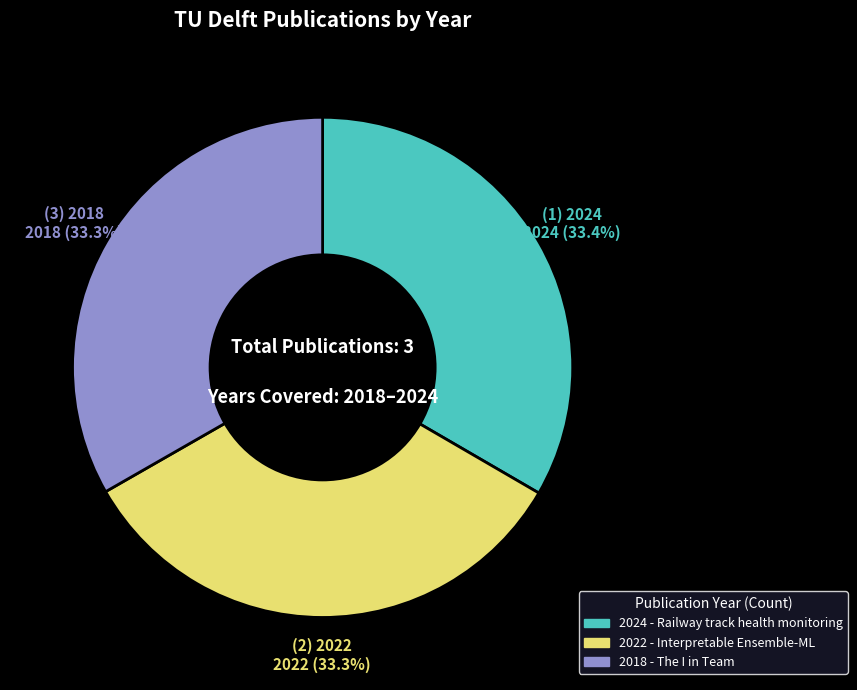

How many slices are in this pie chart?

3